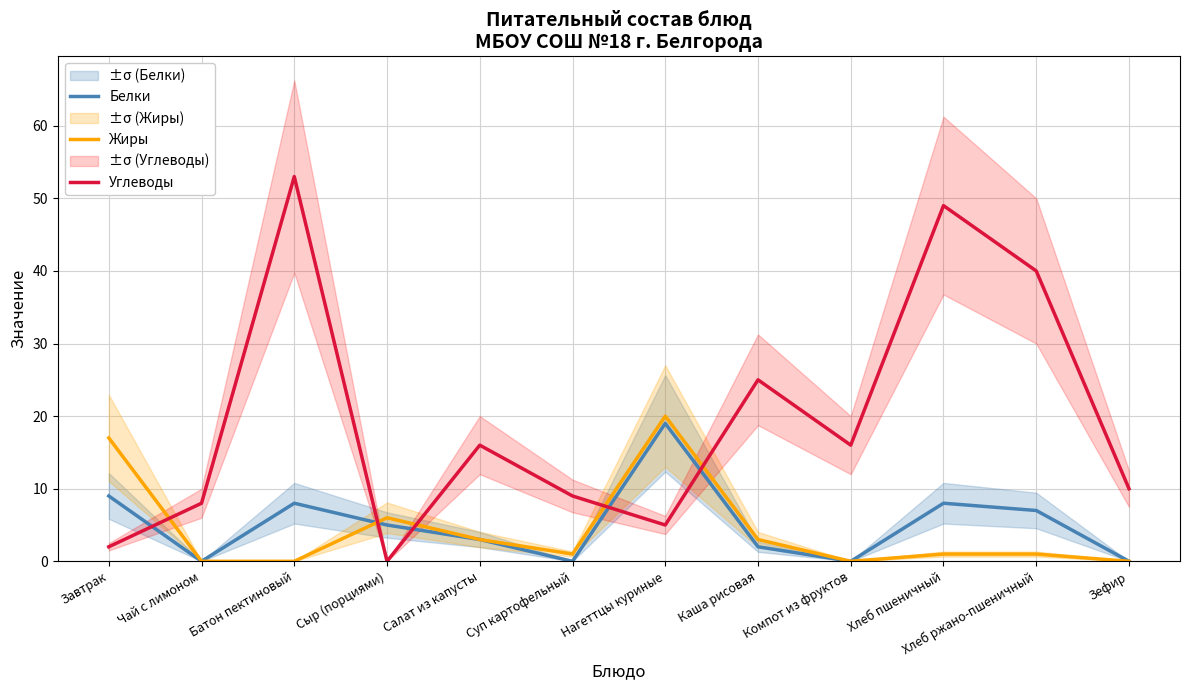

Which series changed the most between Завтрак and Компот из фруктов?

Жиры